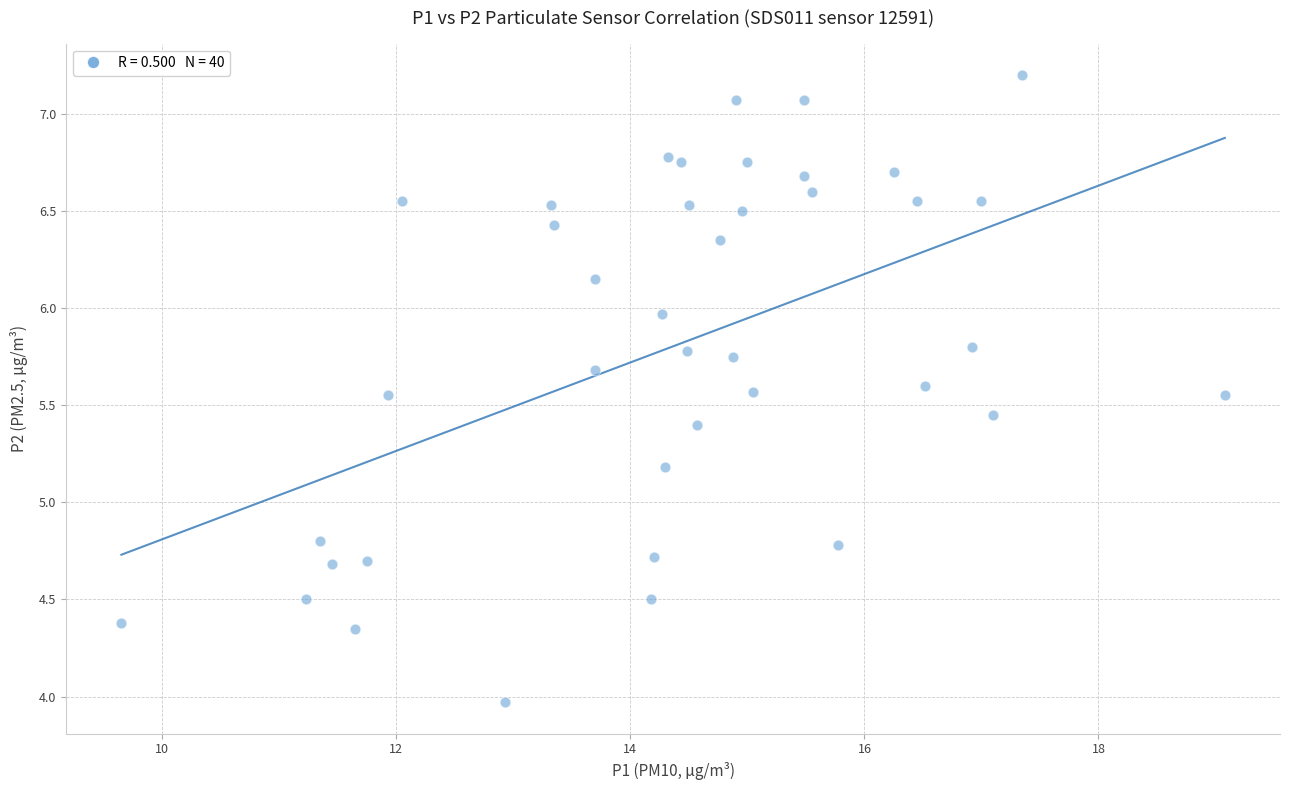

What is the range of Y values (max minus min)?

3.2